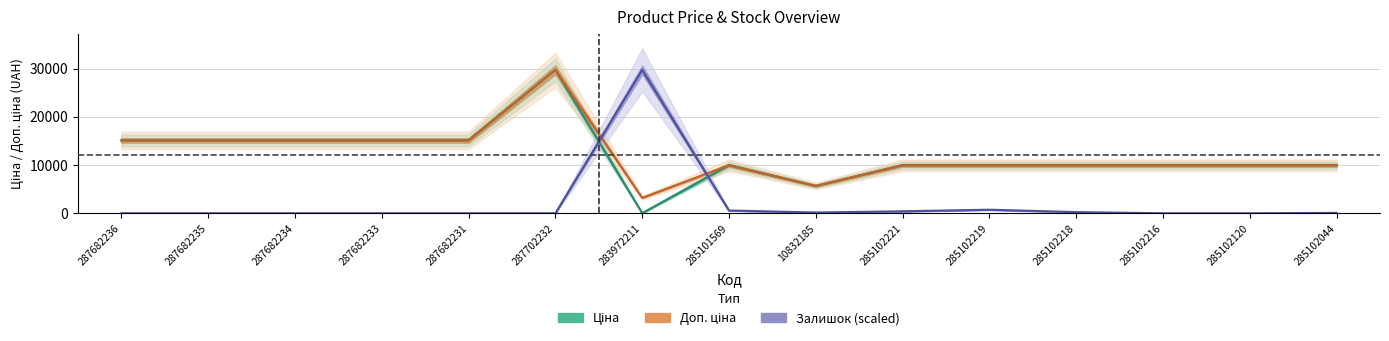

Which series has the largest range (max minus min)?

Залишок (scaled)